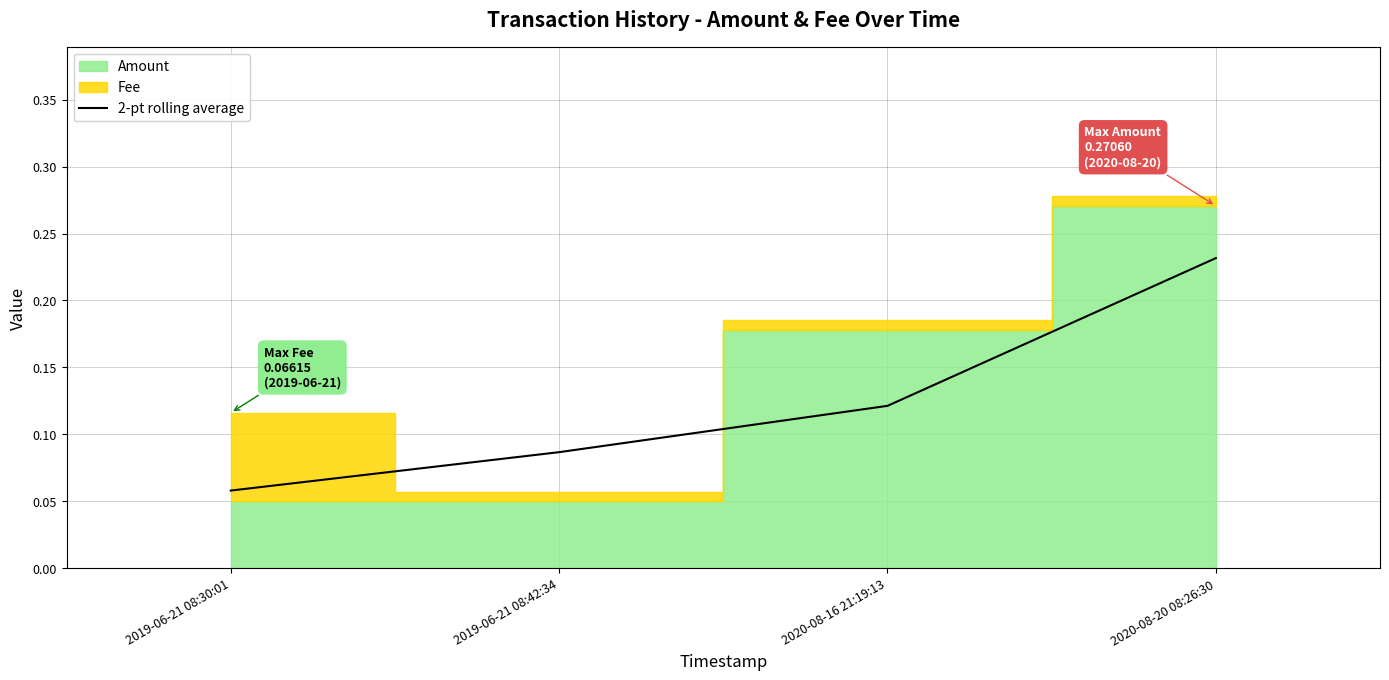

True or false: the data shows 0.1 at 2020-08-16 21:19:13.

True